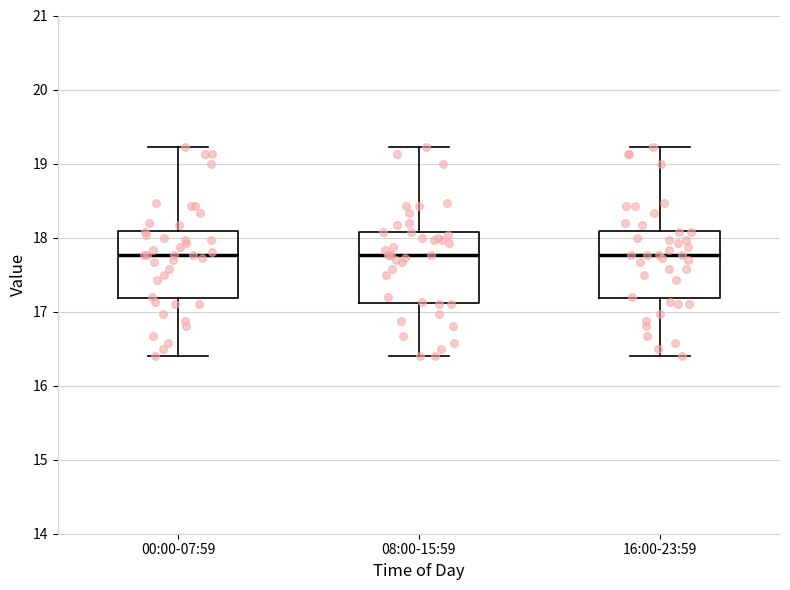

Reading left to right, read every box against the y-axis: the position of its median line, the range the box covers, and the ends of its whiskers. The values are not printed on the chart, so give them approximately, as read against the axis.

00:00-07:59: median 17.8, box 17.2 to 18.1, whiskers 16.4 to 19.2
08:00-15:59: median 17.8, box 17.1 to 18.1, whiskers 16.4 to 19.2
16:00-23:59: median 17.8, box 17.2 to 18.1, whiskers 16.4 to 19.2